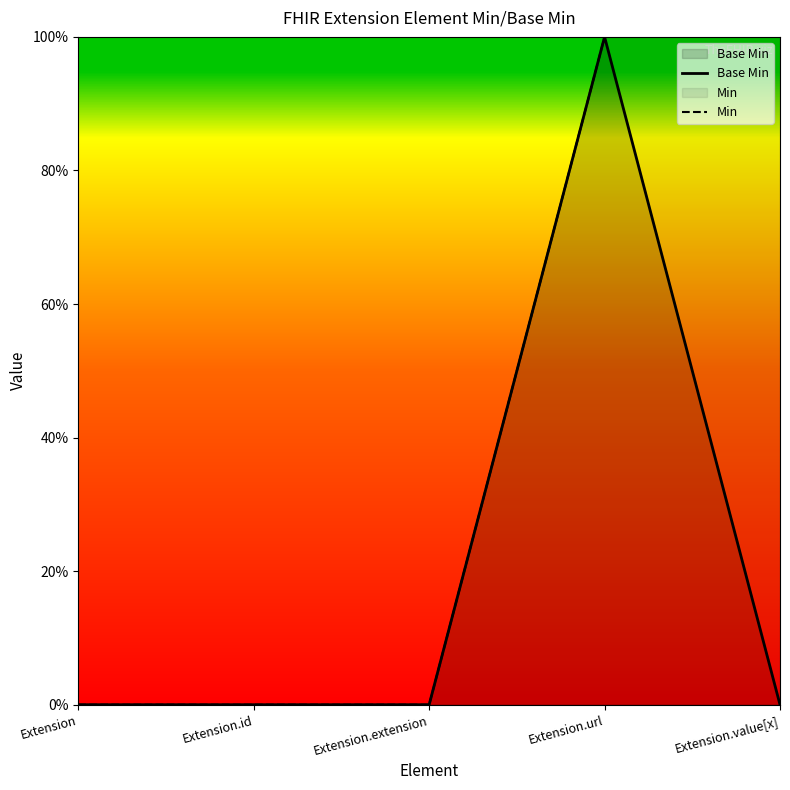

Where is Min nearest to the value 0?

Extension